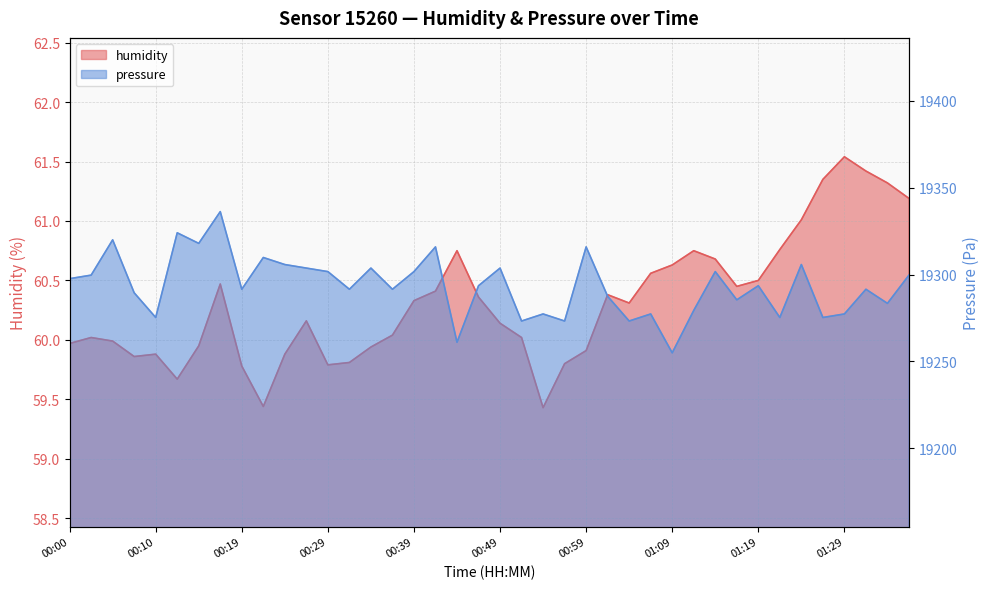

At which category does pressure reach its first local valley?

00:10